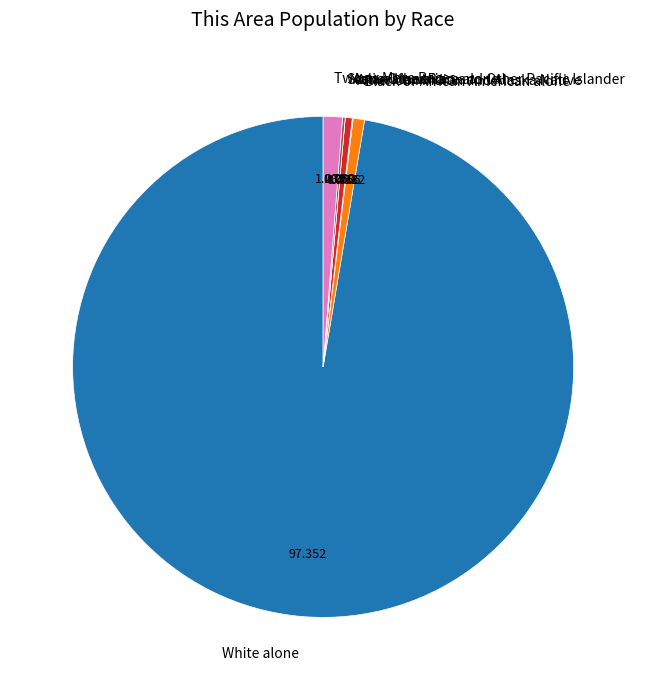

Which has a higher value, Black or African American alone or Two or More Races?

Two or More Races